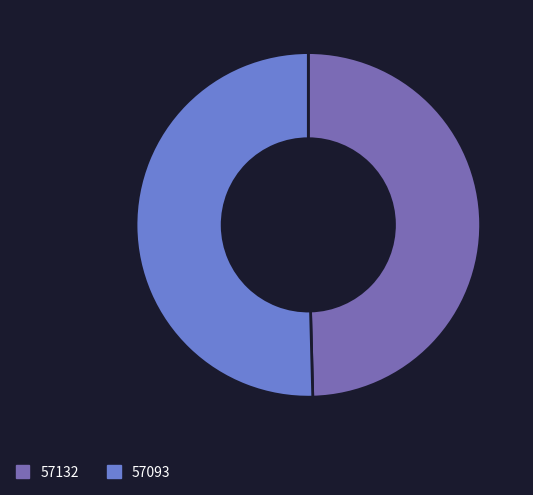

Is the sum of 57093 and 57132 greater than half?

Yes